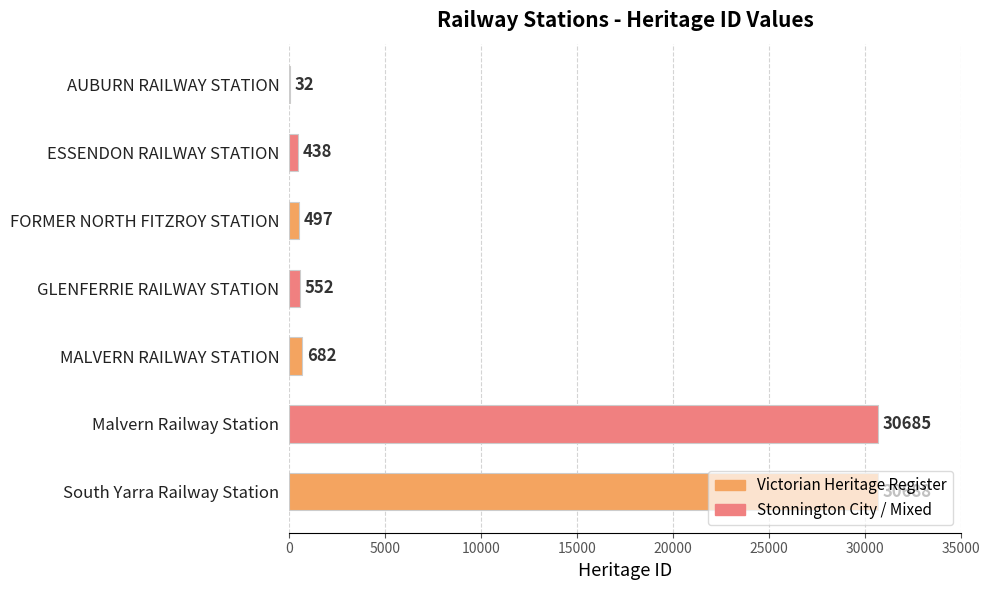

At which label is the value closest to 15360?

MALVERN RAILWAY STATION